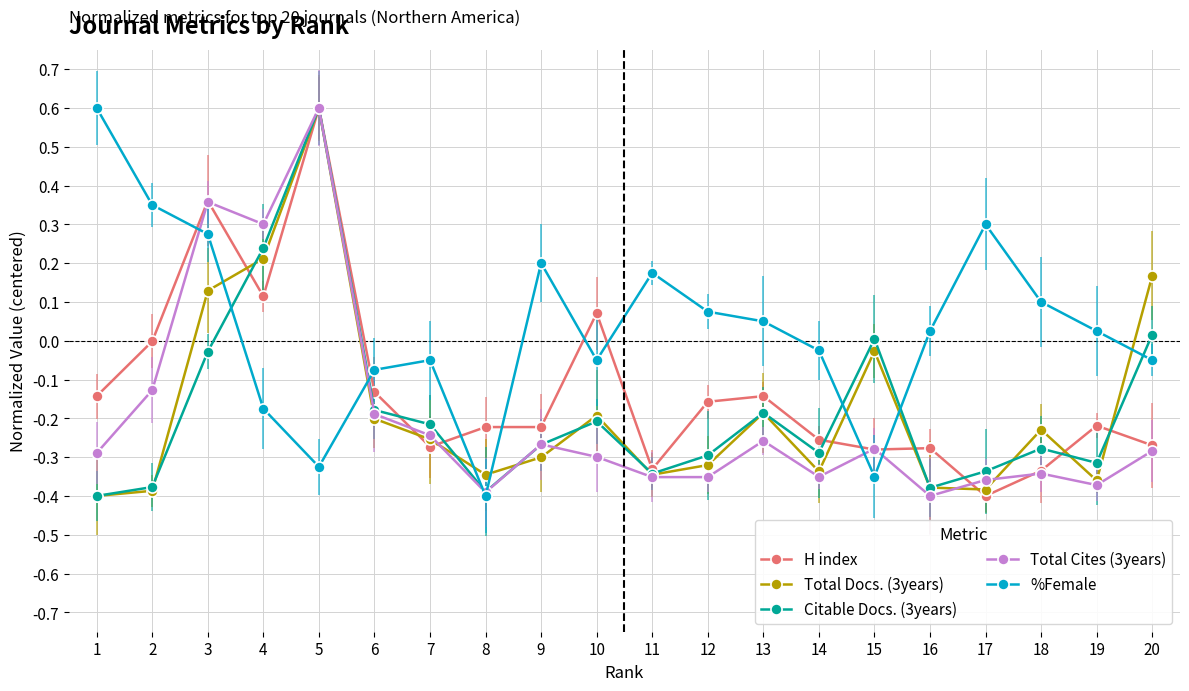

True or false: Total Docs. (3years) and H index intersect in this chart.

True